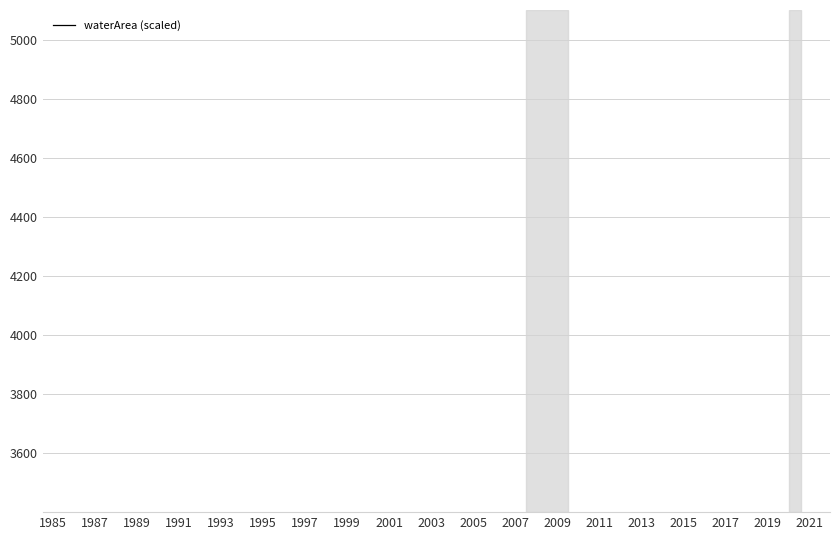

How many distinct data groups are displayed?

1